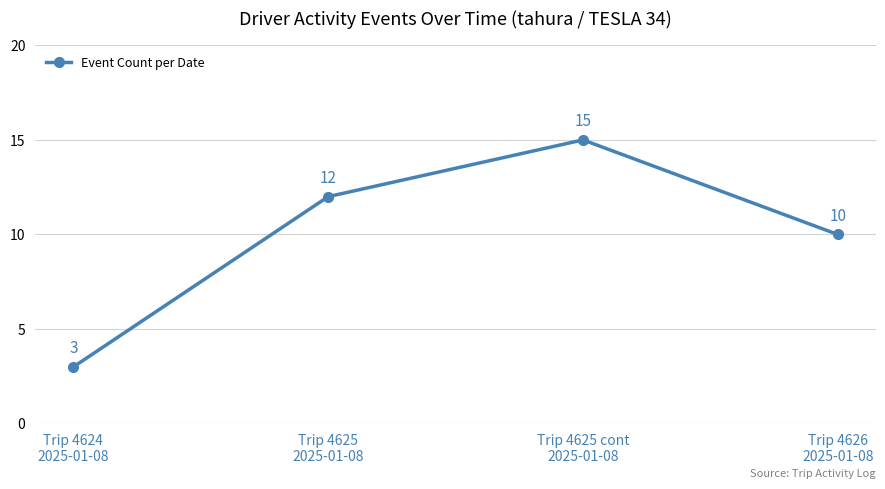

How many values are between 10 and 15?

3